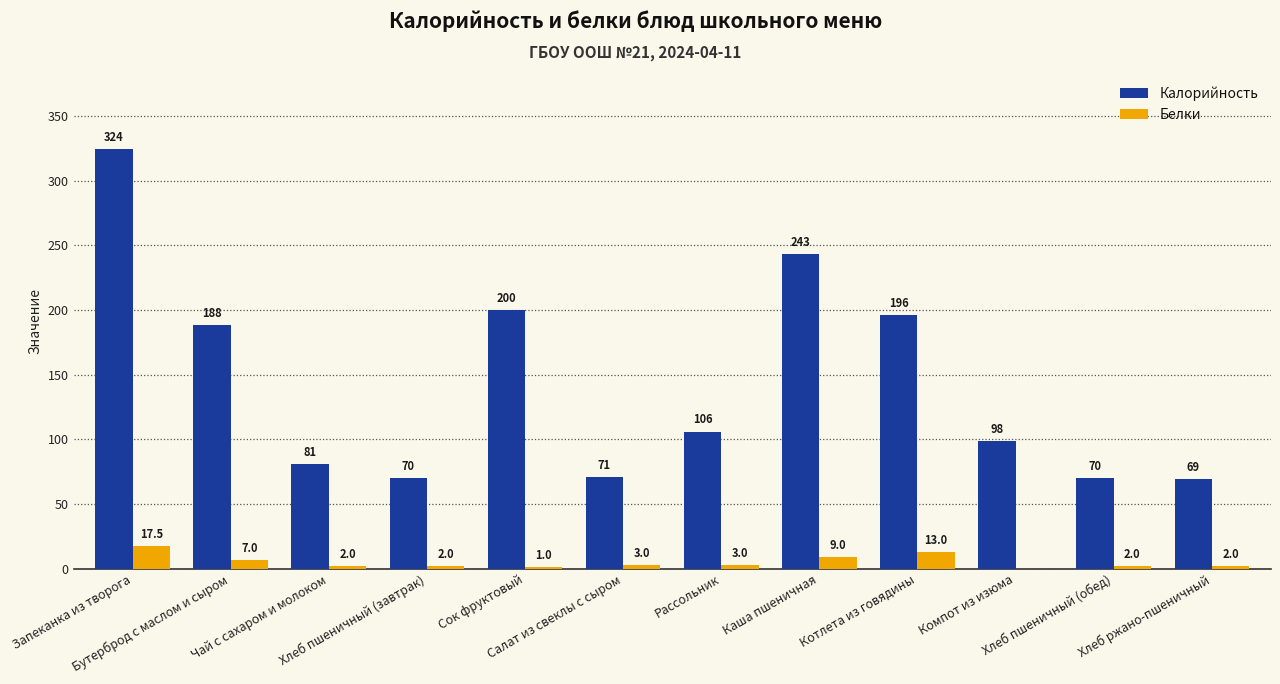

Is the value of Калорийность at Котлета из говядины greater than the value of Белки at Рассольник?

Yes